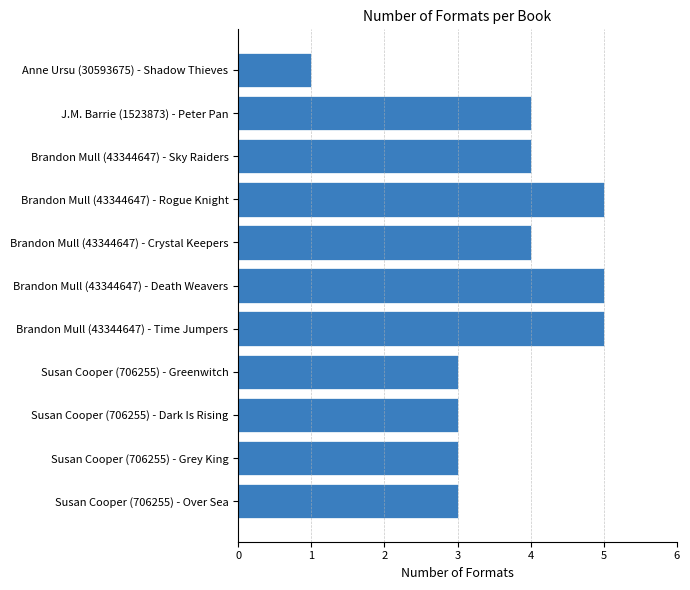

The value at Susan Cooper (706255) - Grey King is 3. True or false?

True